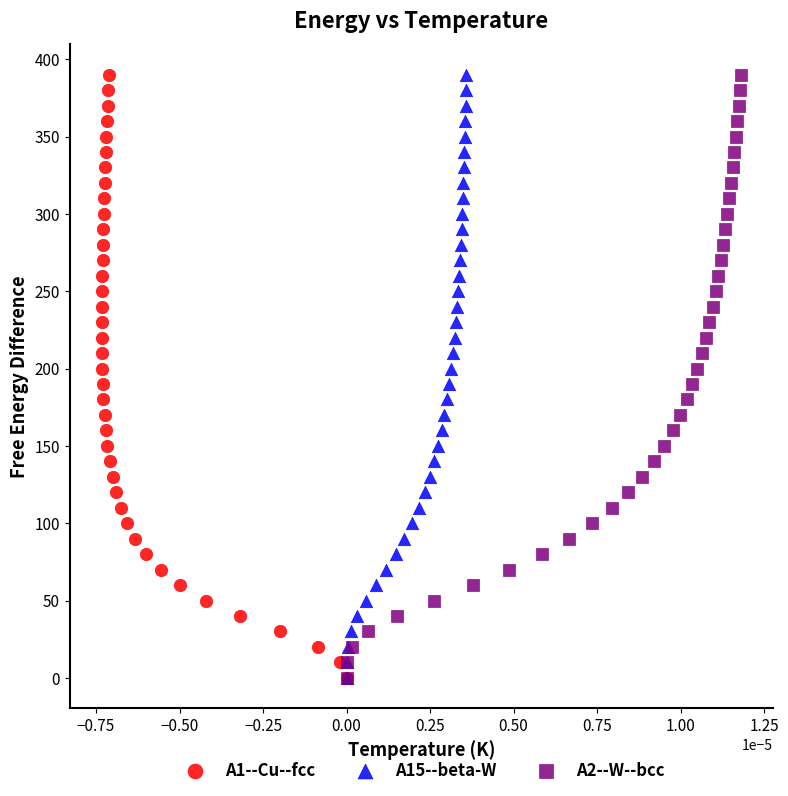

What are all the series names shown in the legend?

A1--Cu--fcc, A15--beta-W, A2--W--bcc